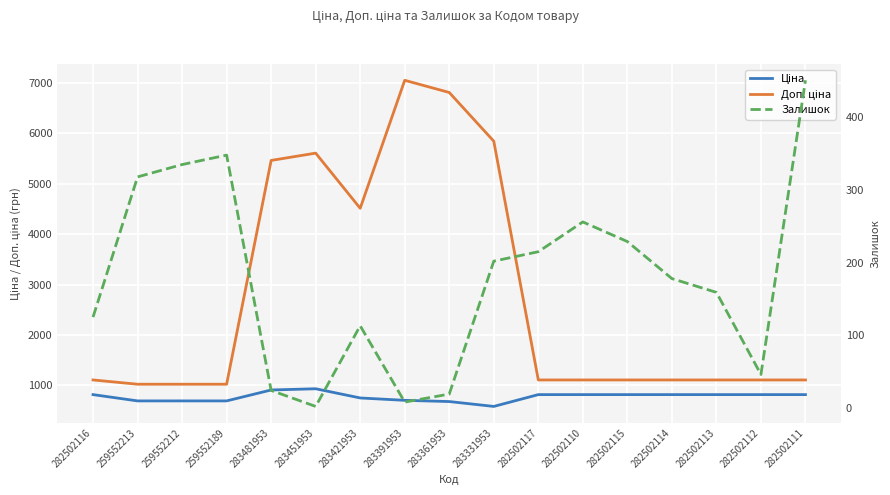

What is the approximate value of Залишок at 259552212?

335.0